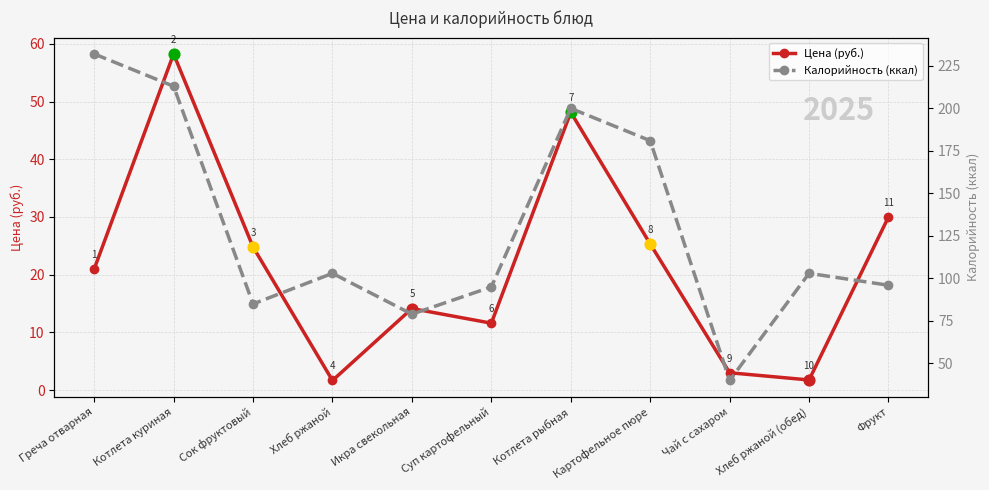

At how many categories does at least one series exceed 193?

3